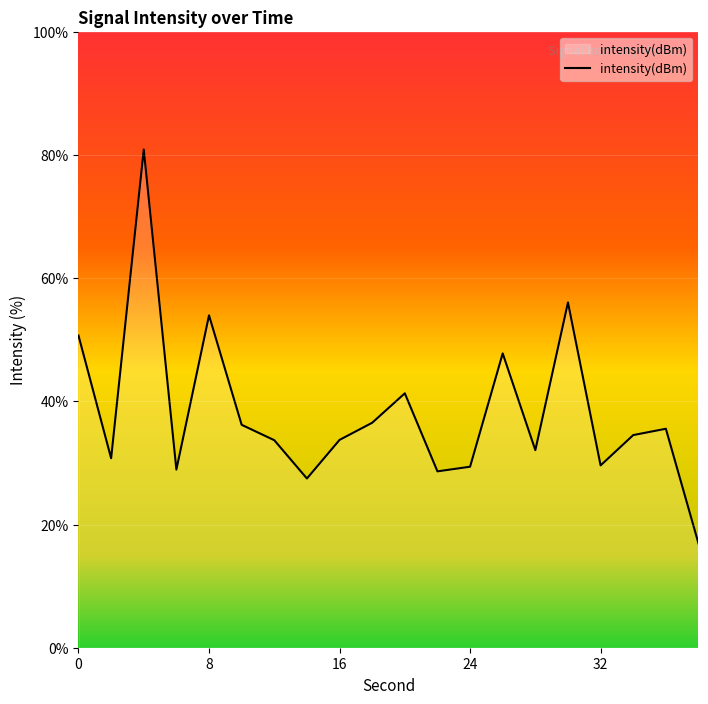

What is the difference between the maximum and minimum values?

63.9